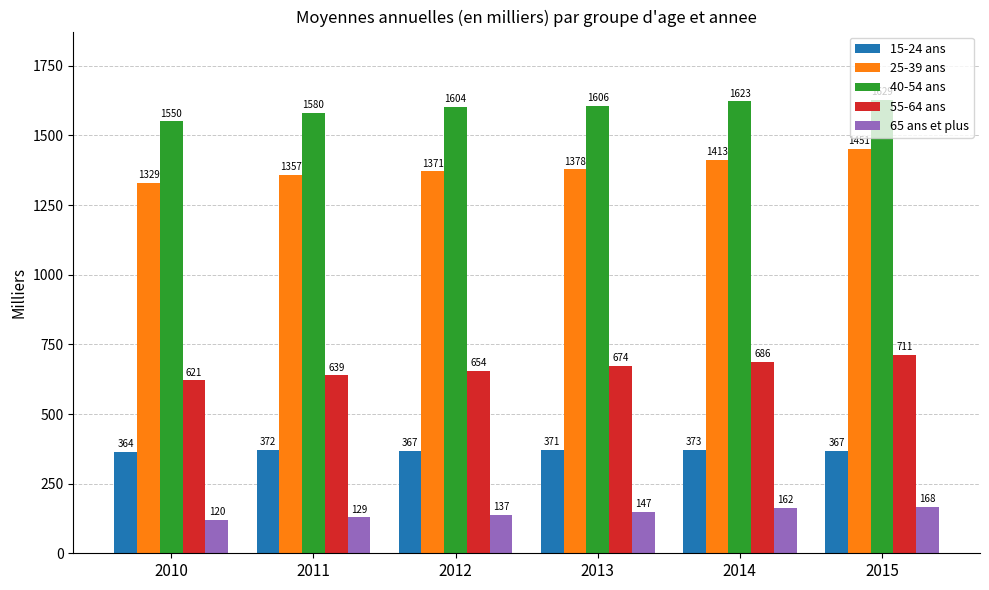

What is the minimum value shown in the chart?

120.5